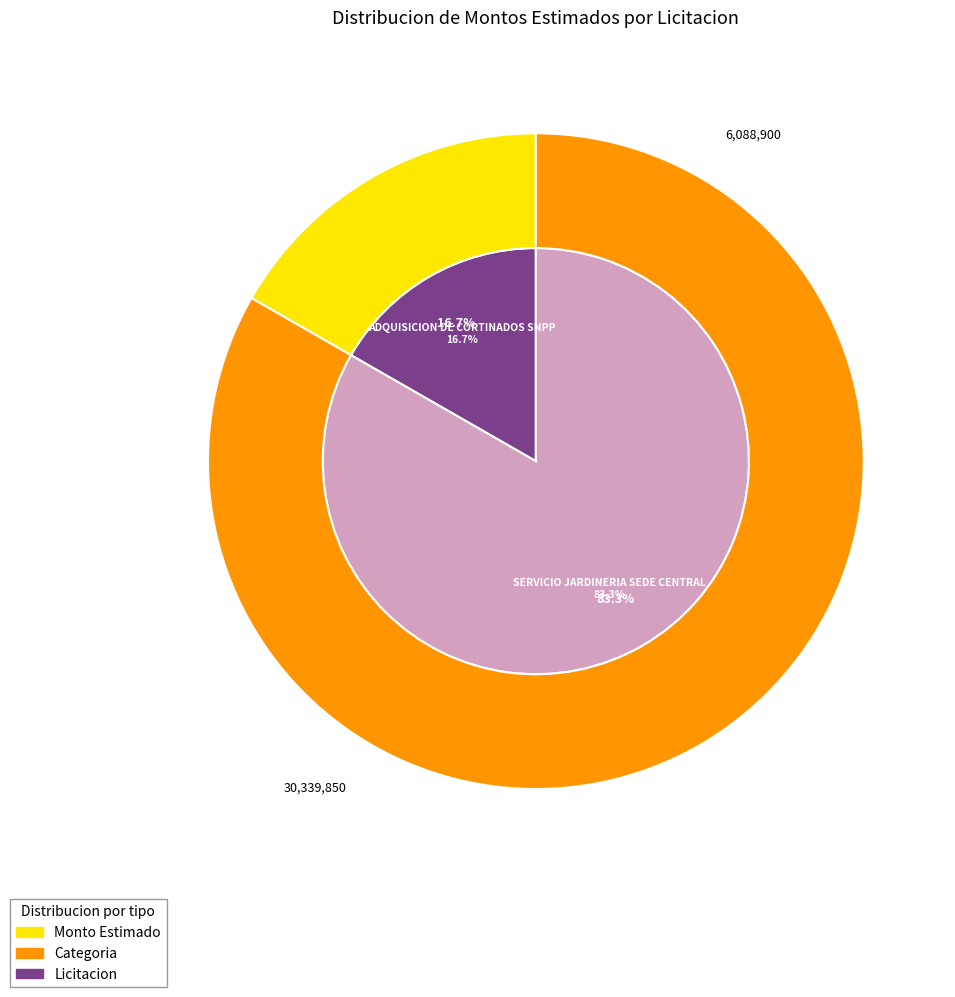

Rank the categories by value from lowest to highest.

ADQUISICION DE CORTINADOS SNPP, SERVICIO JARDINERIA SEDE CENTRAL